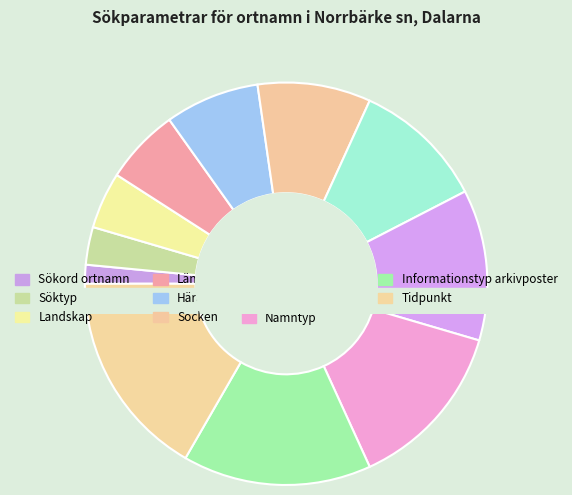

Approximately how many times larger is the value at Informationstyp arkivposter compared to Sökord ortnamn?

10.0